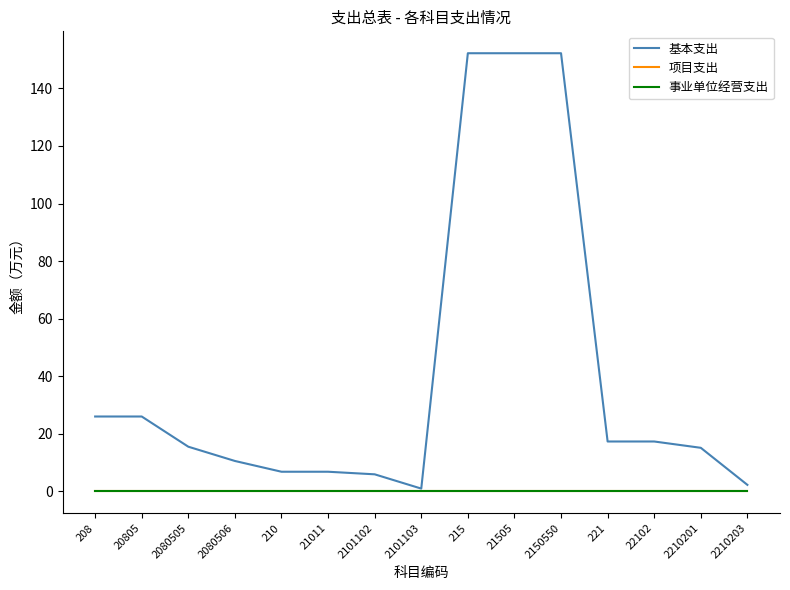

Does the chart display data point markers on the line(s)?

No